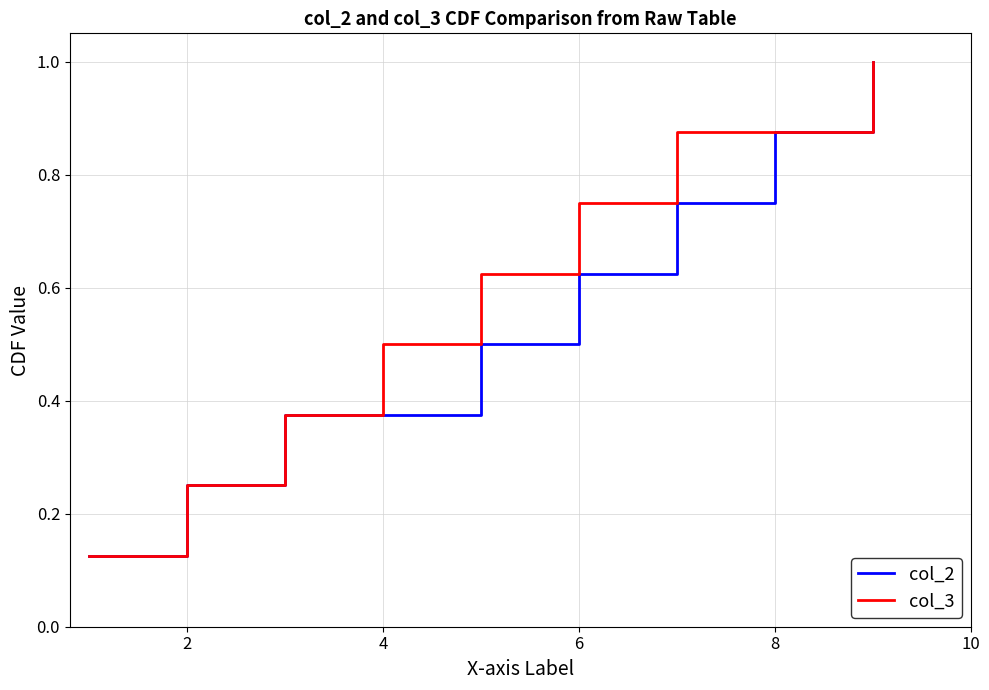

At how many categories does at least one series exceed 0?

8